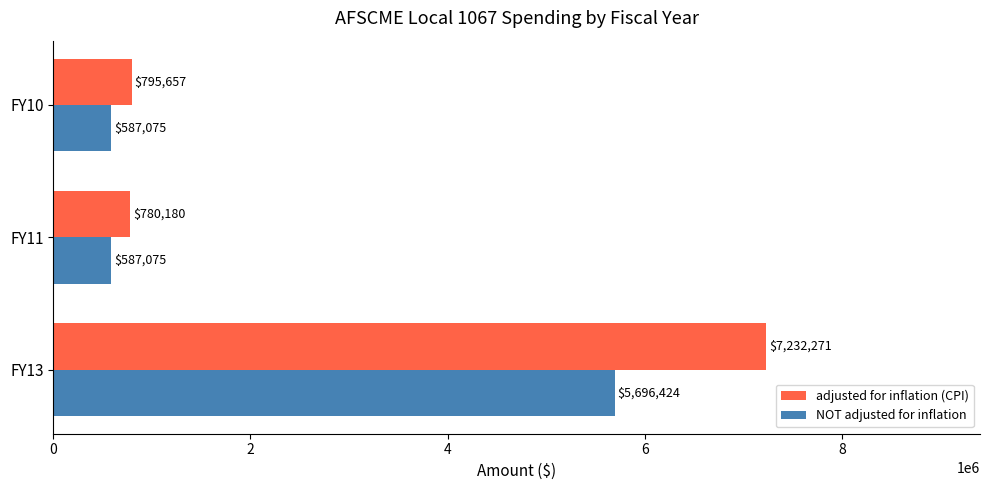

The value of adjusted for inflation (CPI) at FY11 is 1375877. True or false?

False